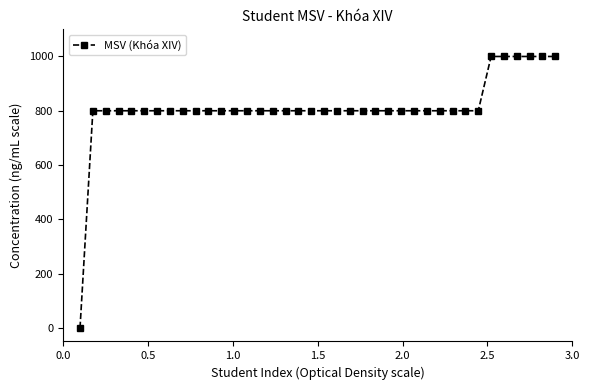

What is the sum of all values?

30800.1